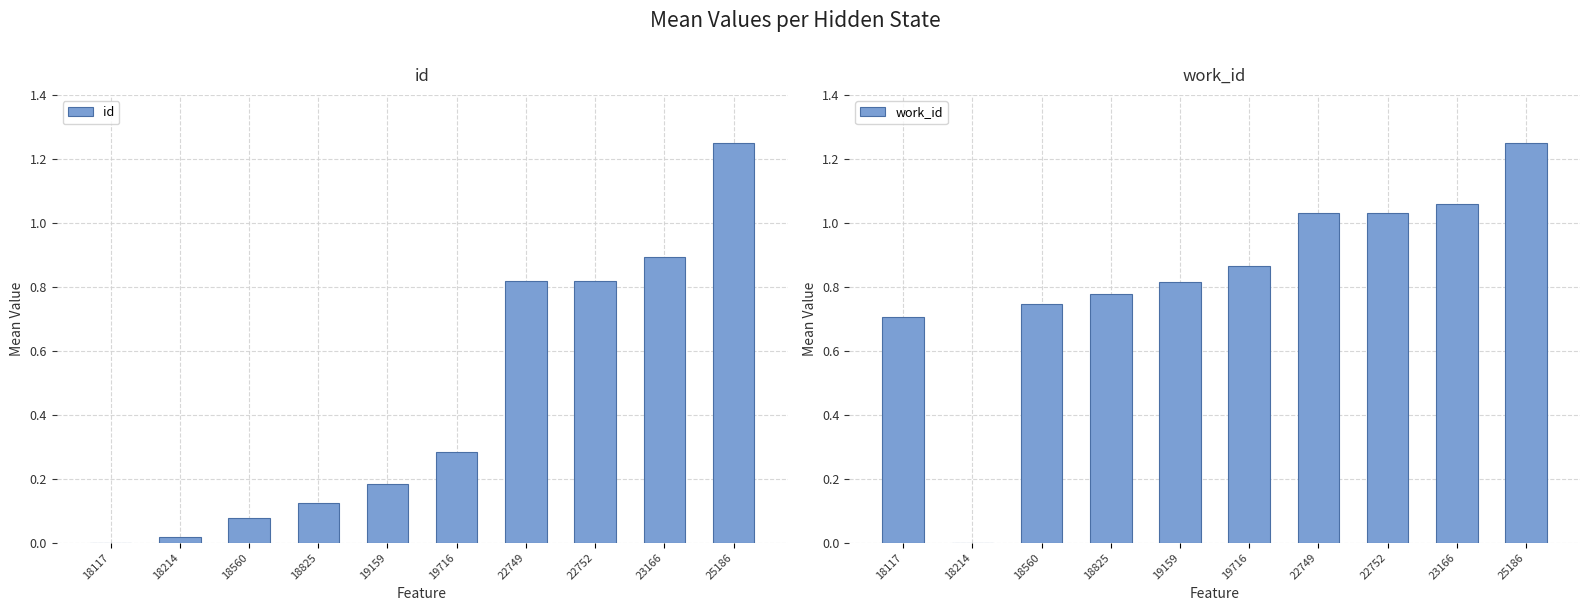

Which category has the highest value in the id series?

25186